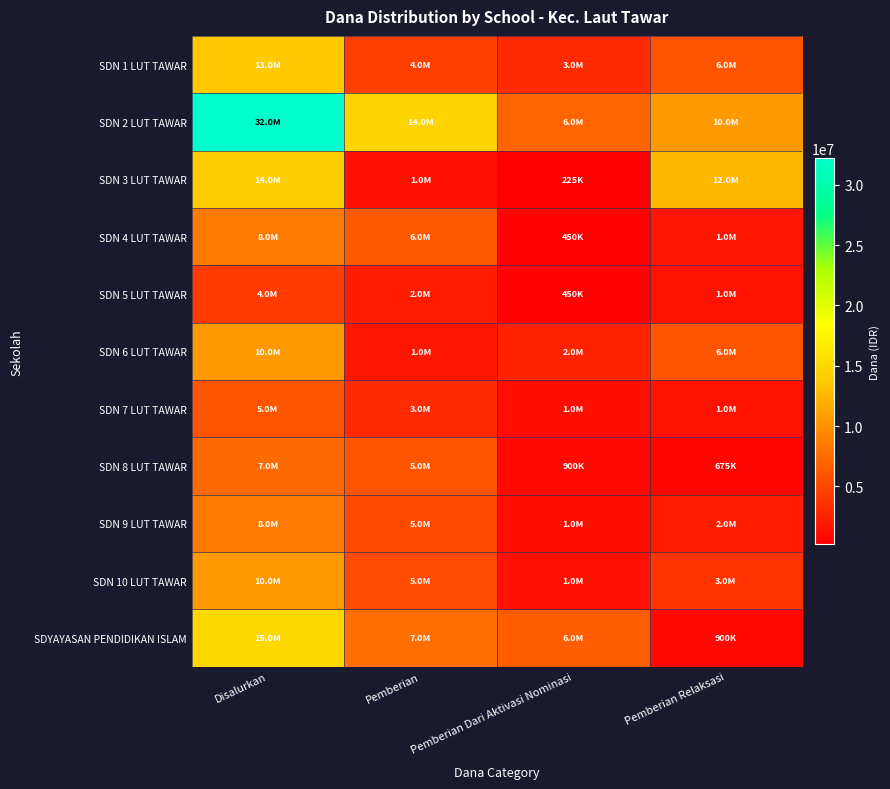

What is the difference between the highest and lowest values at Pemberian?

13275000